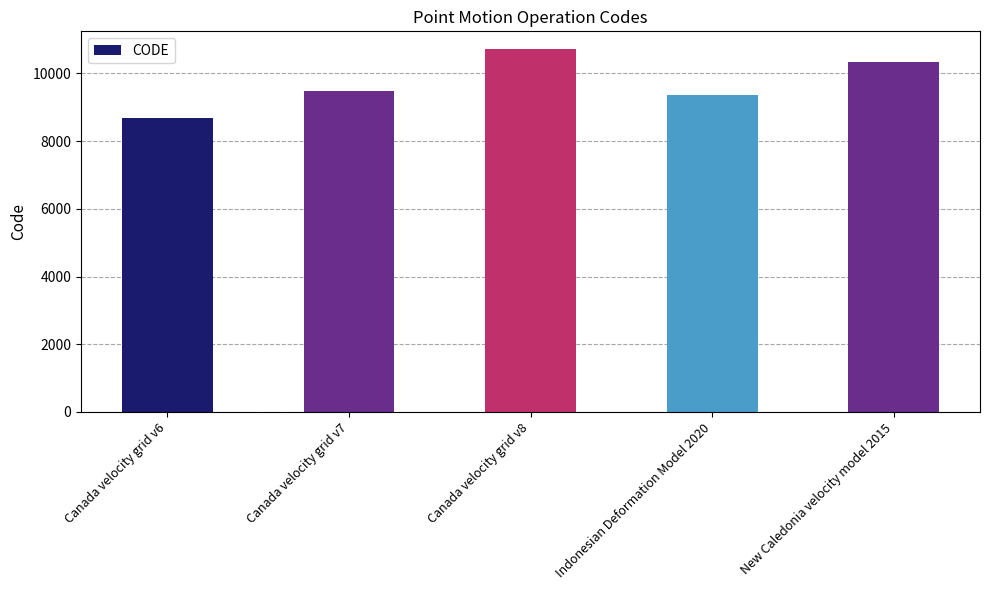

What is the change in value from Canada velocity grid v7 to New Caledonia velocity model 2015?

+840